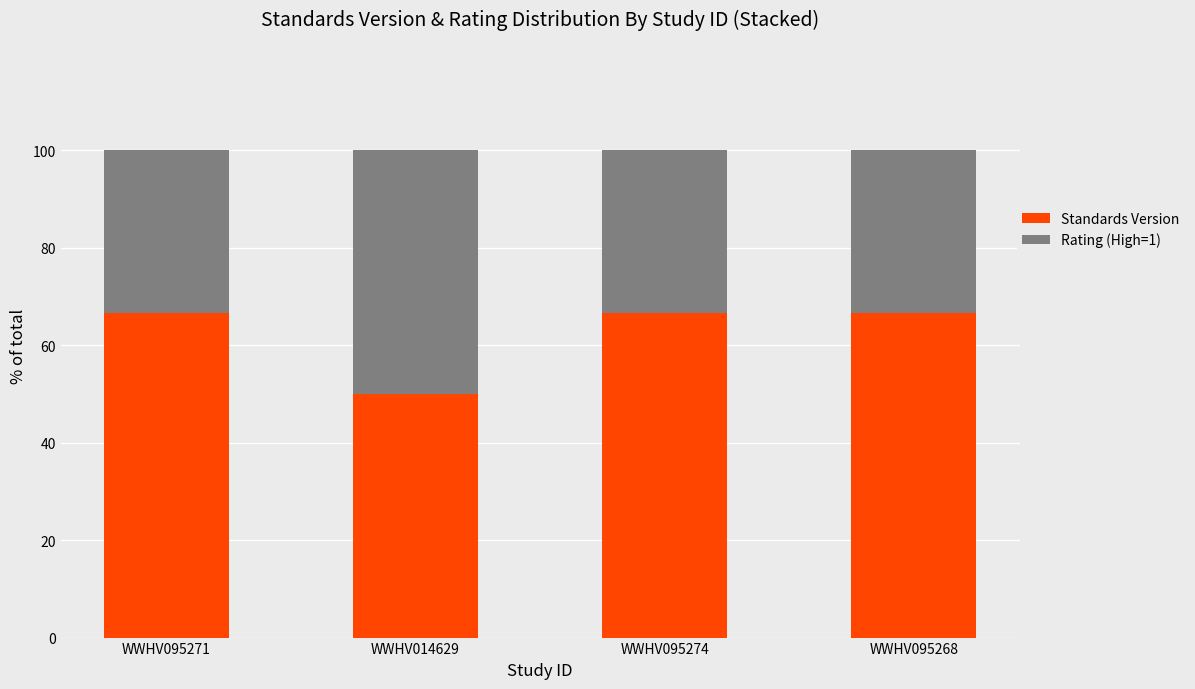

What is the difference between the maximum and minimum values in the Standards Version series?

16.7